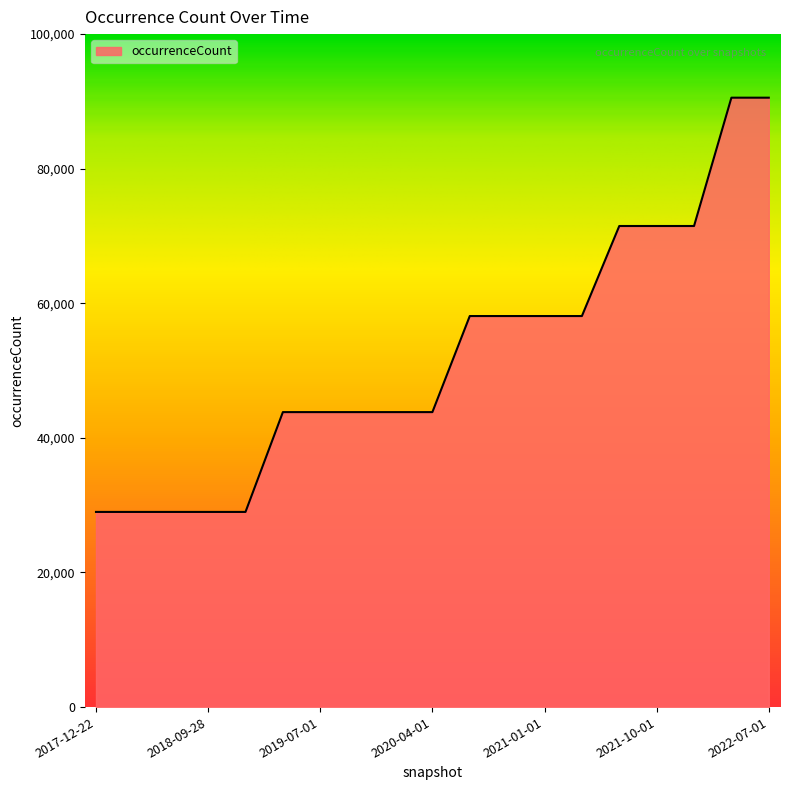

Count the values in the range 29000 to 71486.

17